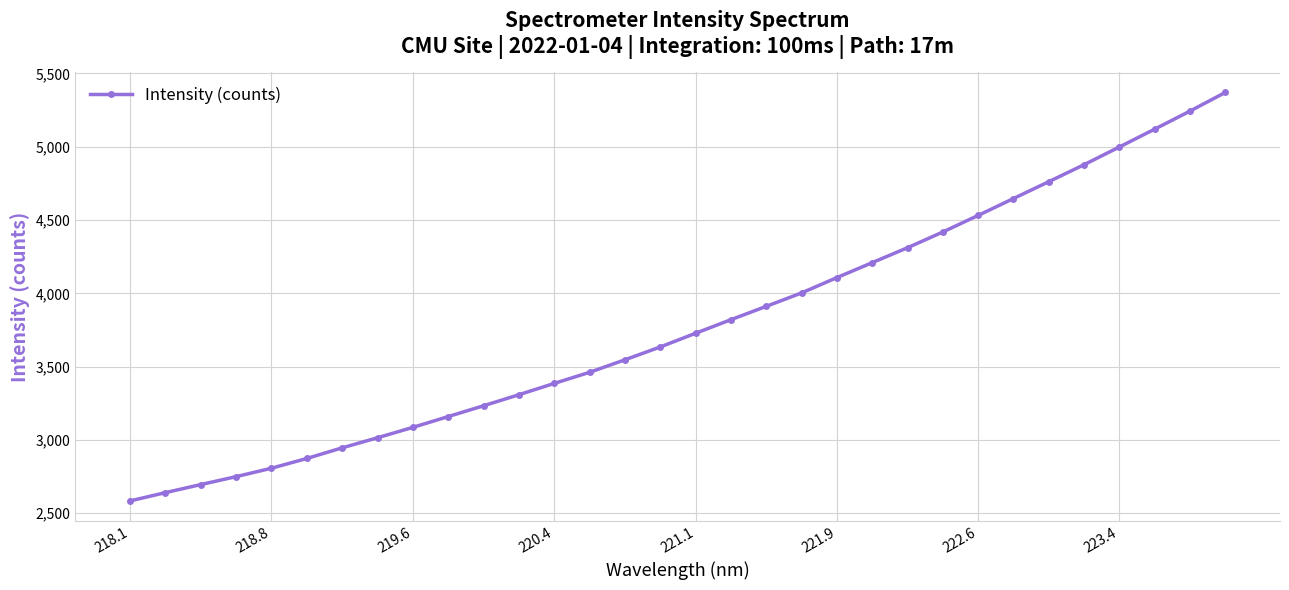

What is the maximum value shown in the chart?

5370.1